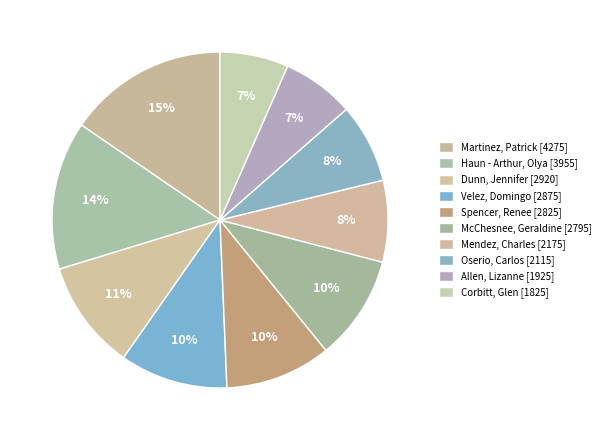

Count the number of slices in the pie.

10